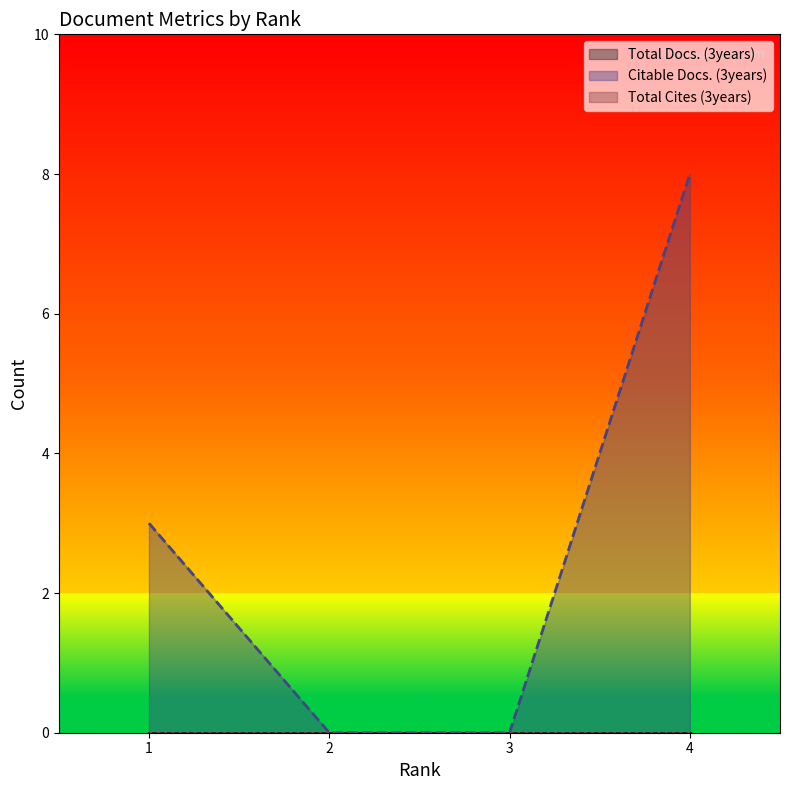

How many lines are shown in the chart?

3